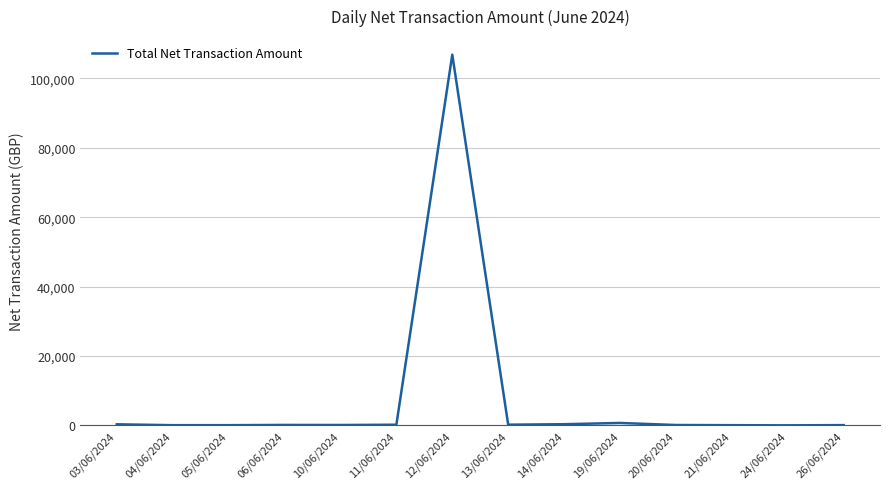

At which category does the chart reach its peak across all series?

12/06/2024